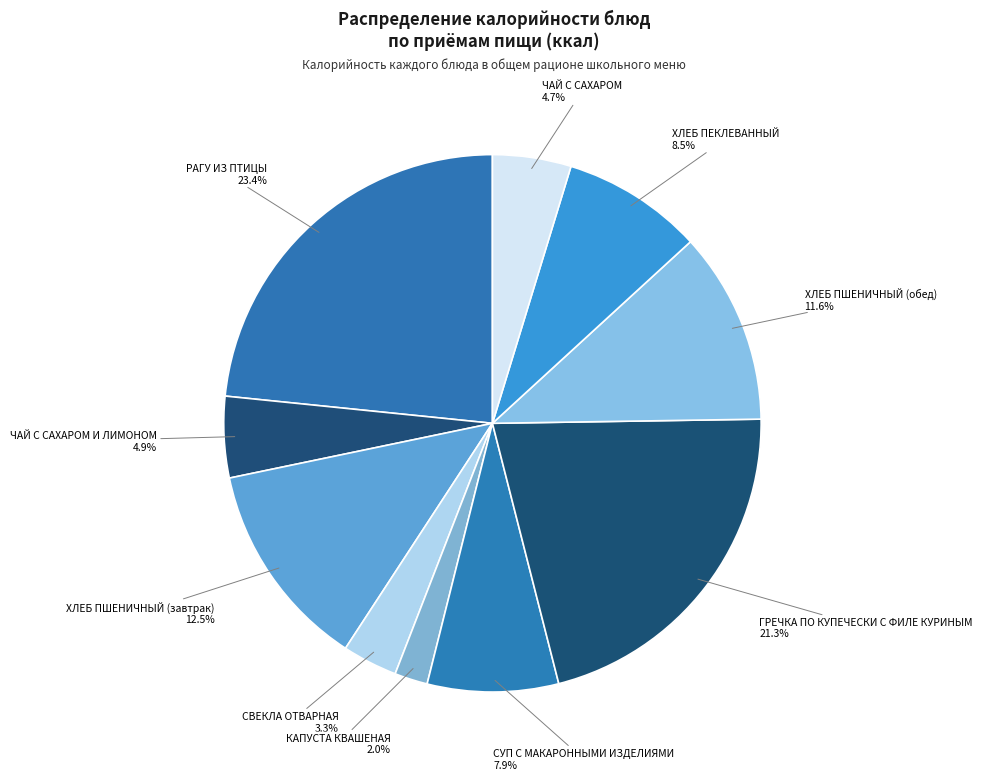

Which slice is the smallest?

КАПУСТА КВАШЕНАЯ